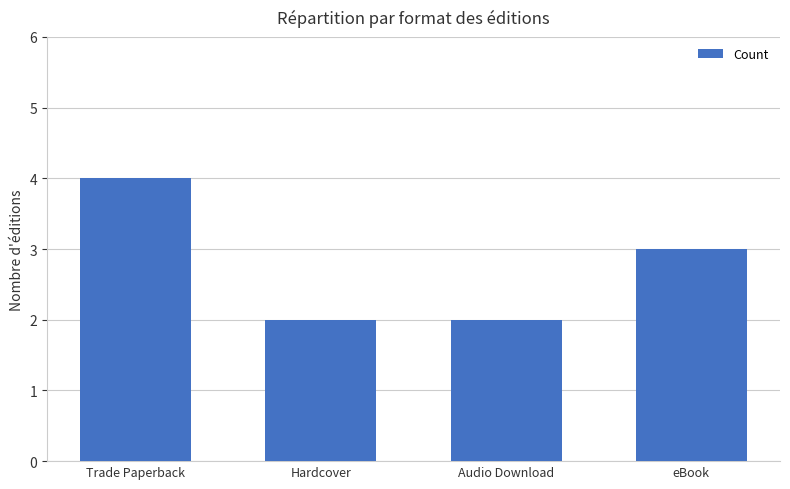

What is the smallest value displayed?

2